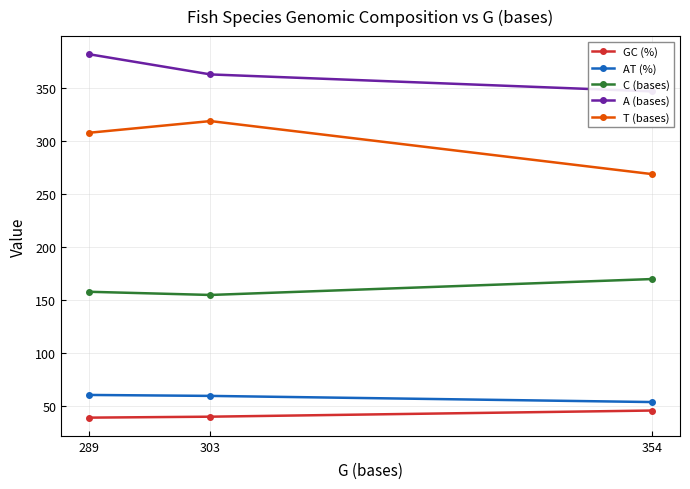

List the series in order of their peak value, lowest first.

GC (%), AT (%), C (bases), T (bases), A (bases)